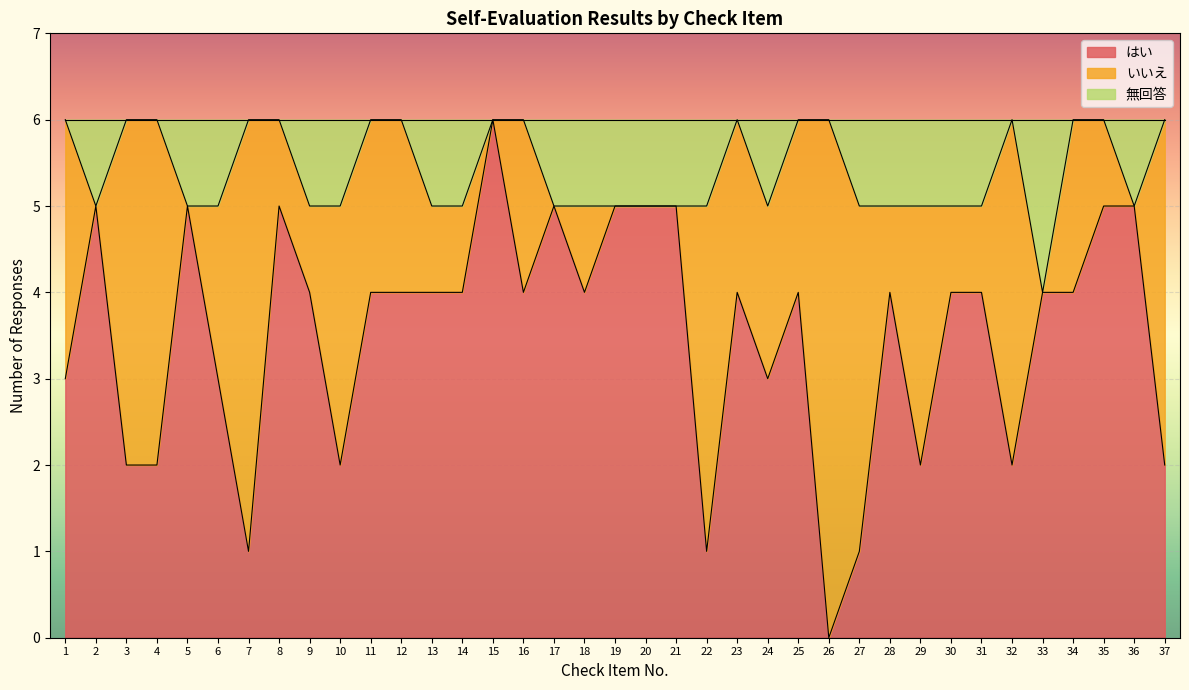

What is the total value across all series at 13?

6